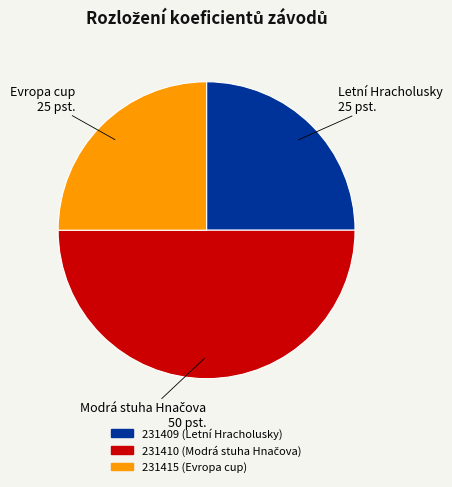

Combined, do 231415 and 231410 account for over 50%?

Yes